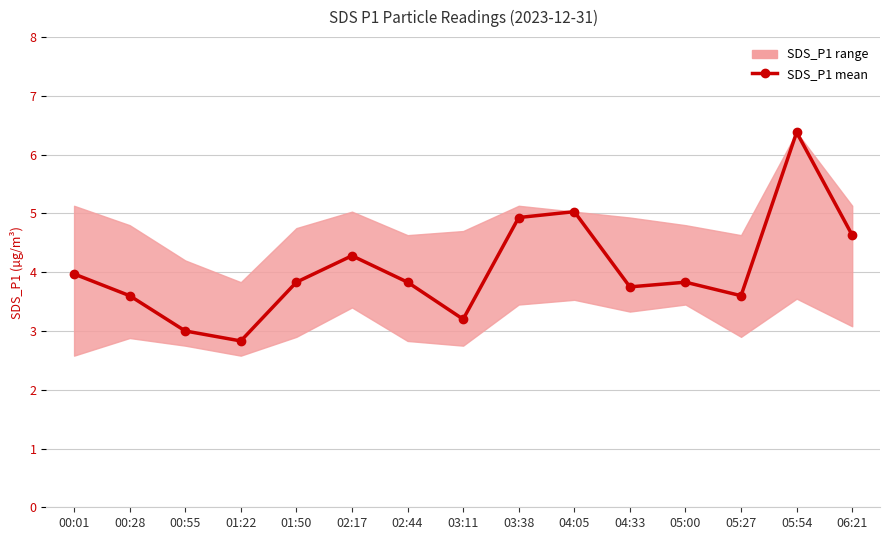

Rank the categories by value from lowest to highest.

01:22, 00:55, 03:11, 00:28, 05:27, 04:33, 01:50, 02:44, 05:00, 00:01, 02:17, 06:21, 03:38, 04:05, 05:54